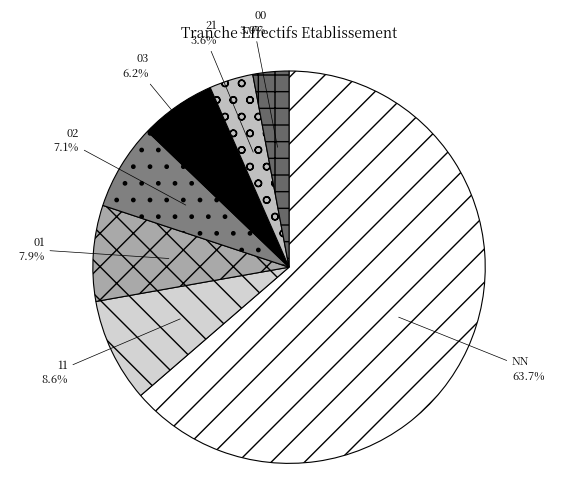

Is NN the majority of the pie?

Yes